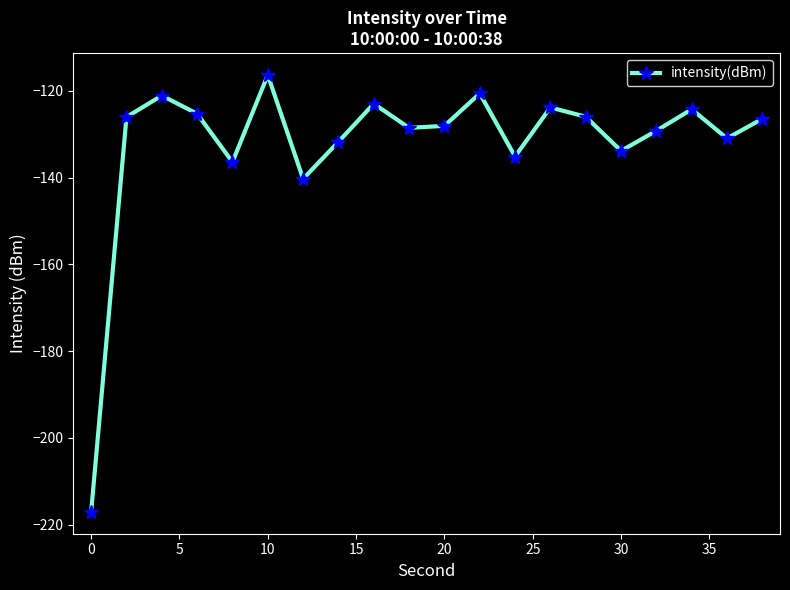

What is the difference between the second highest and second lowest values?

19.7